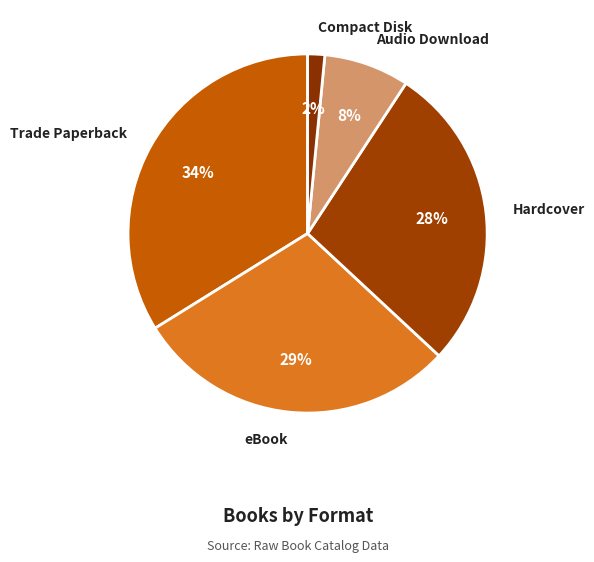

Rank the categories by value from lowest to highest.

Compact Disk, Audio Download, Hardcover, eBook, Trade Paperback